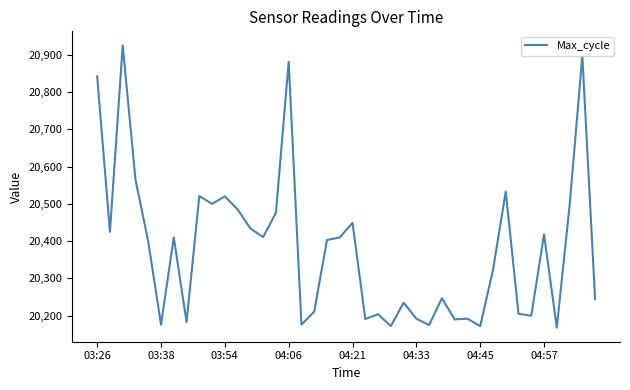

What is the minimum value shown in the chart?

20168